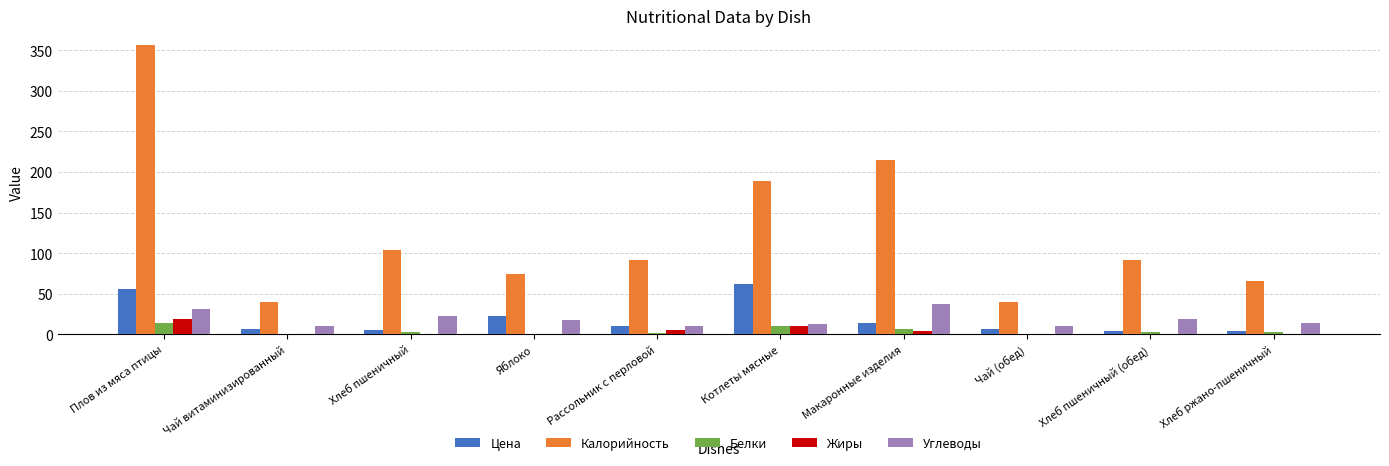

What is the maximum value for Углеводы?

37.1